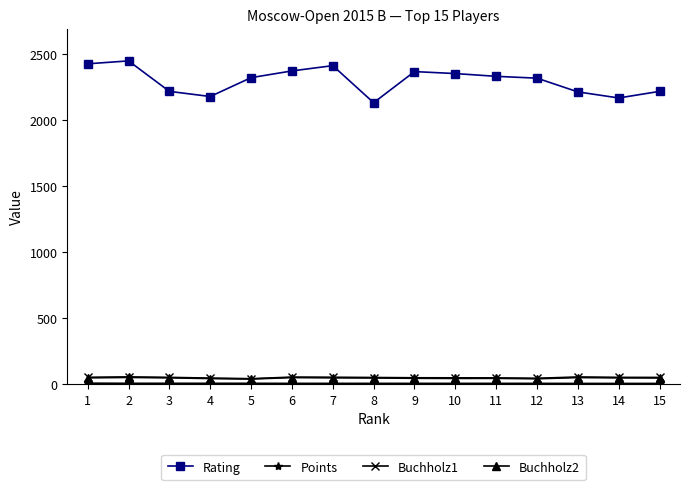

Which series has the largest range (max minus min)?

Rating